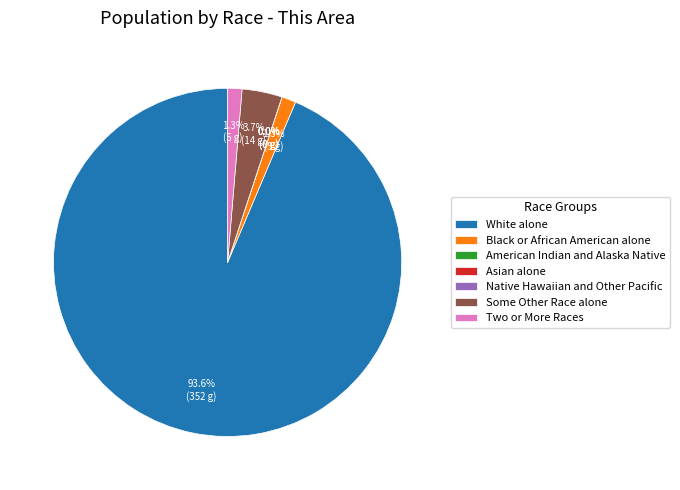

What is the smallest slice in the pie chart?

American Indian and Alaska Native